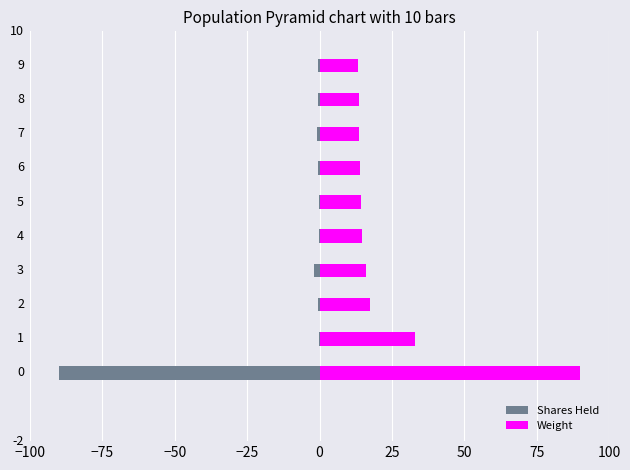

What position from the left is −50?

3